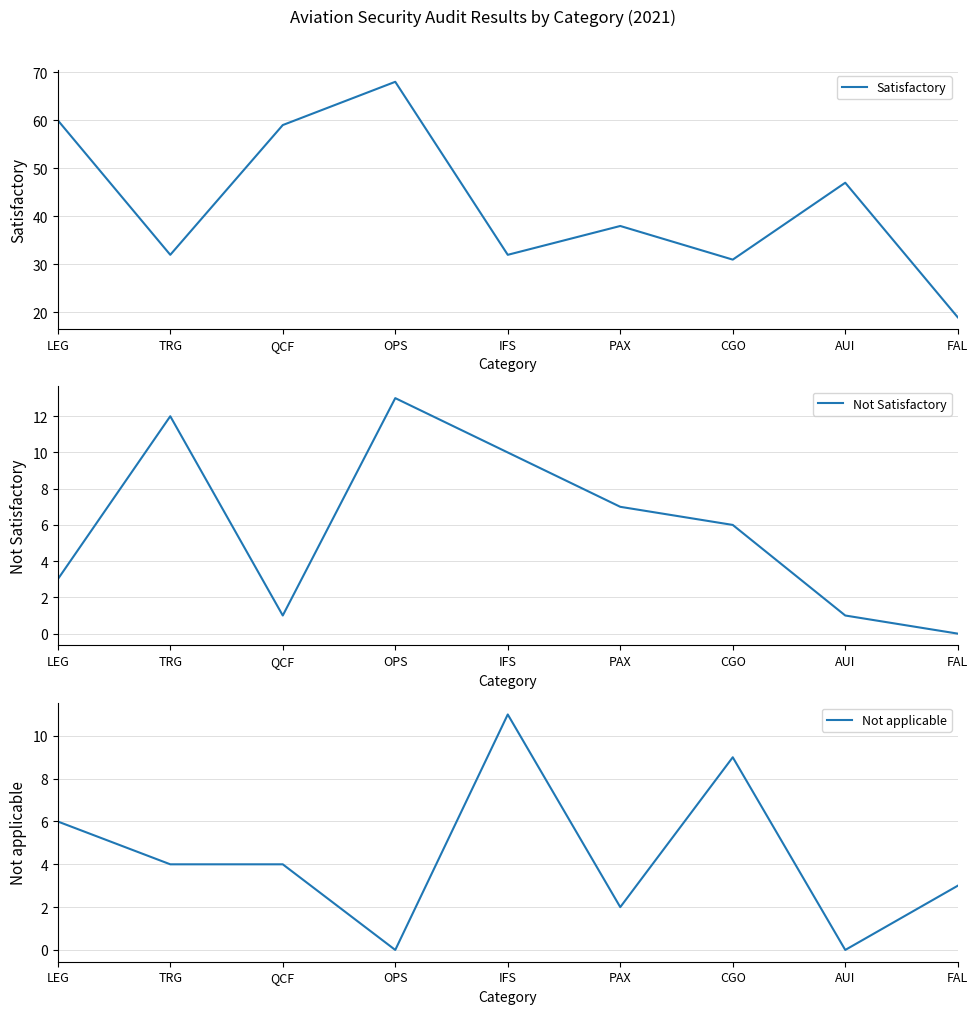

How many data points in Not Satisfactory are above 6?

4